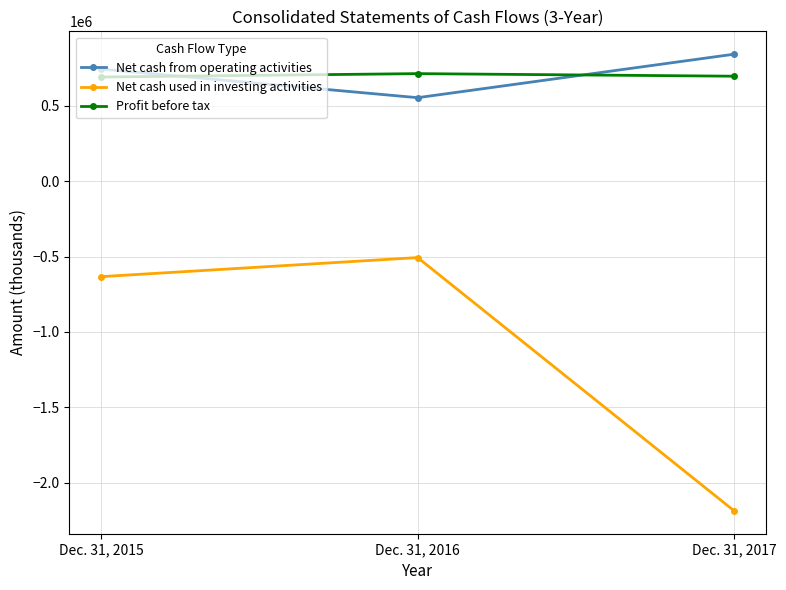

Which category has the highest value across all series?

Dec. 31, 2017